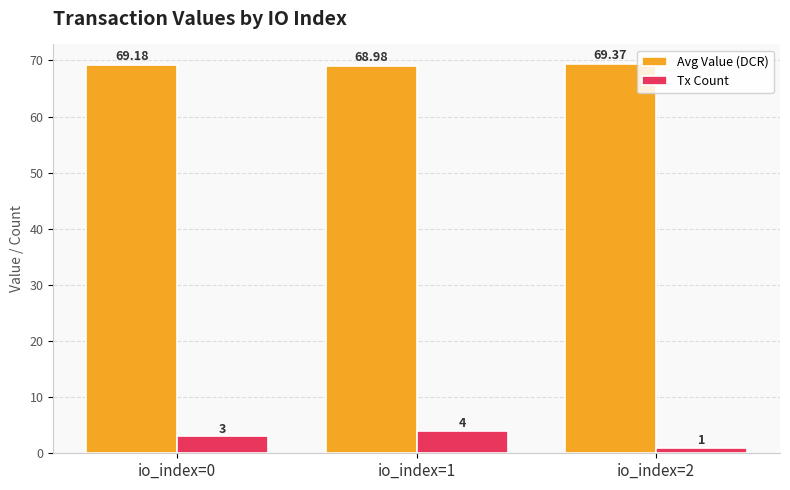

Between io_index=1 and io_index=2, which series saw the biggest shift?

Tx Count